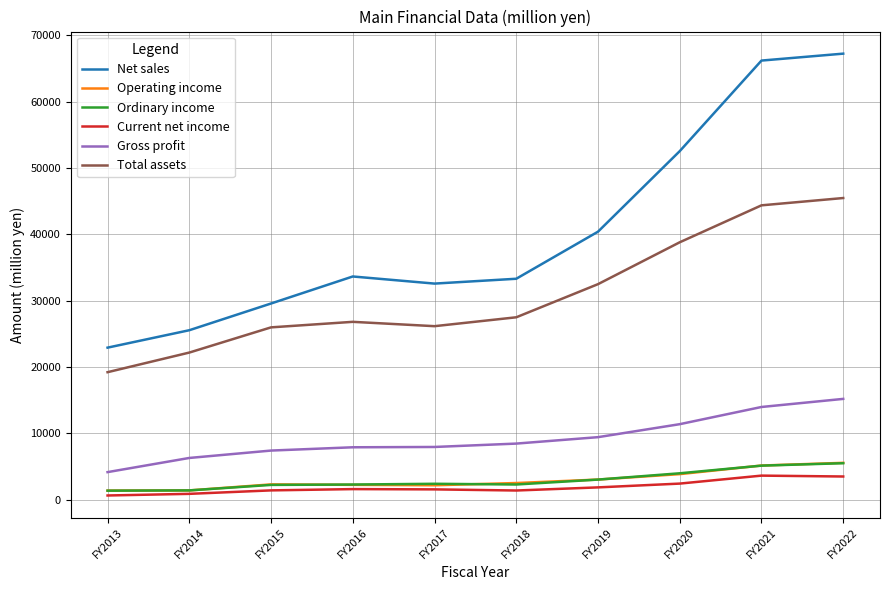

Between FY2013 and FY2020, which series saw the biggest shift?

Net sales